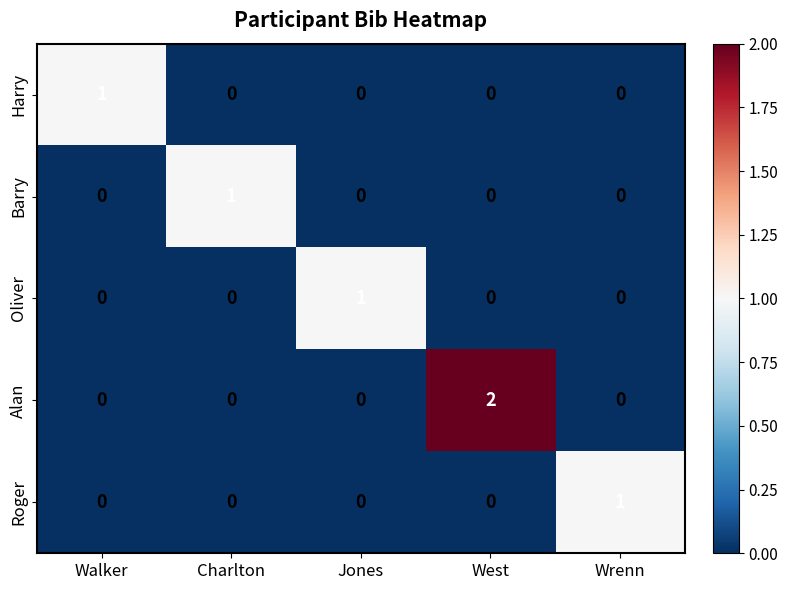

The Barry series shows 0 at Walker. True or false?

True